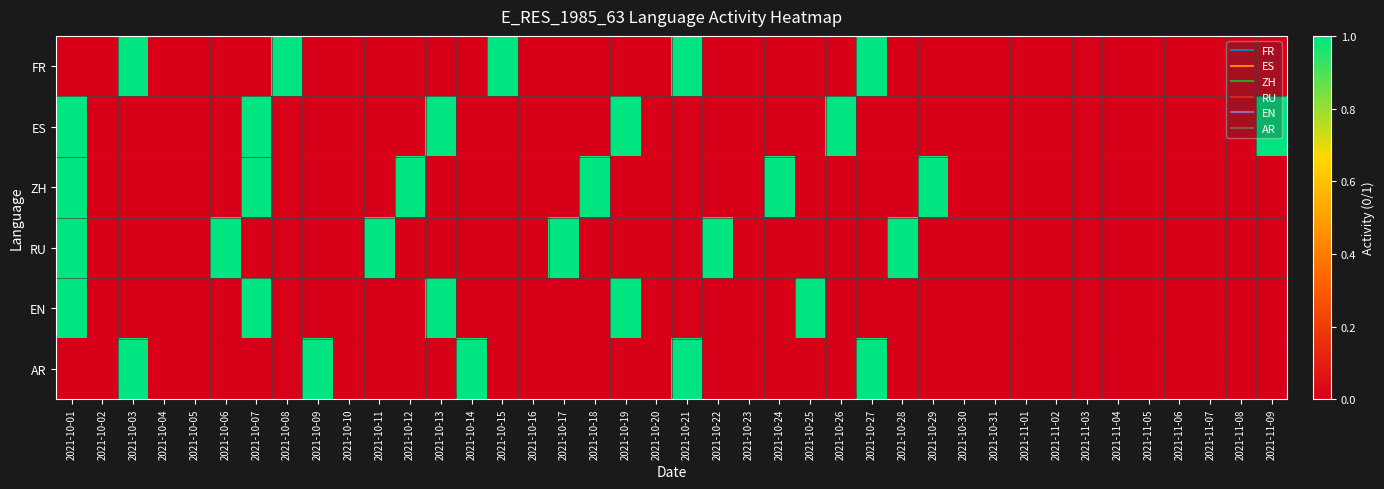

At which category does the chart reach its minimum across all series?

2021-10-01